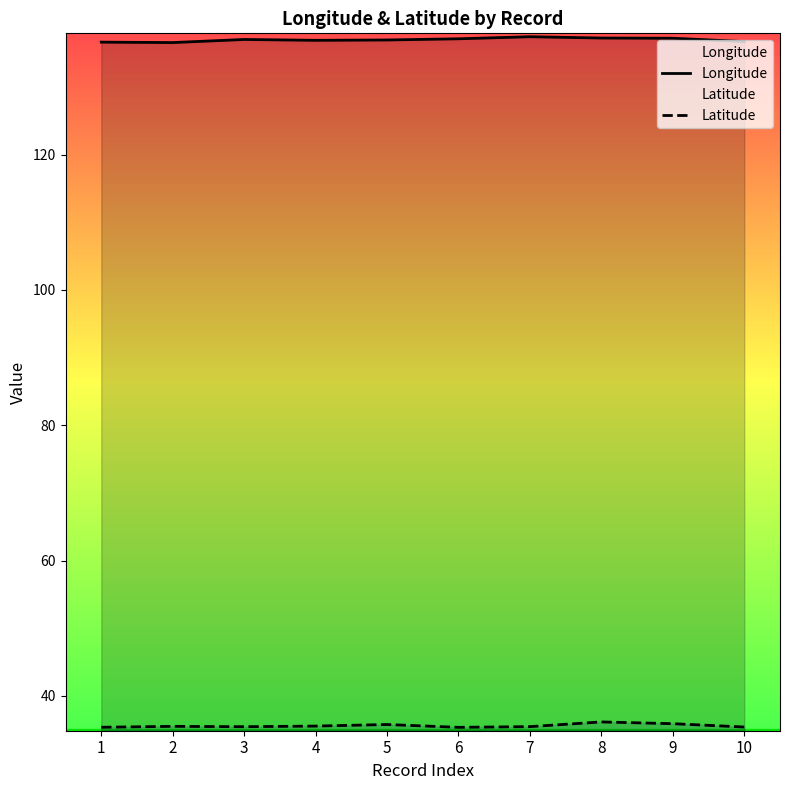

Is it true that Longitude equals 42.3 at 4?

False